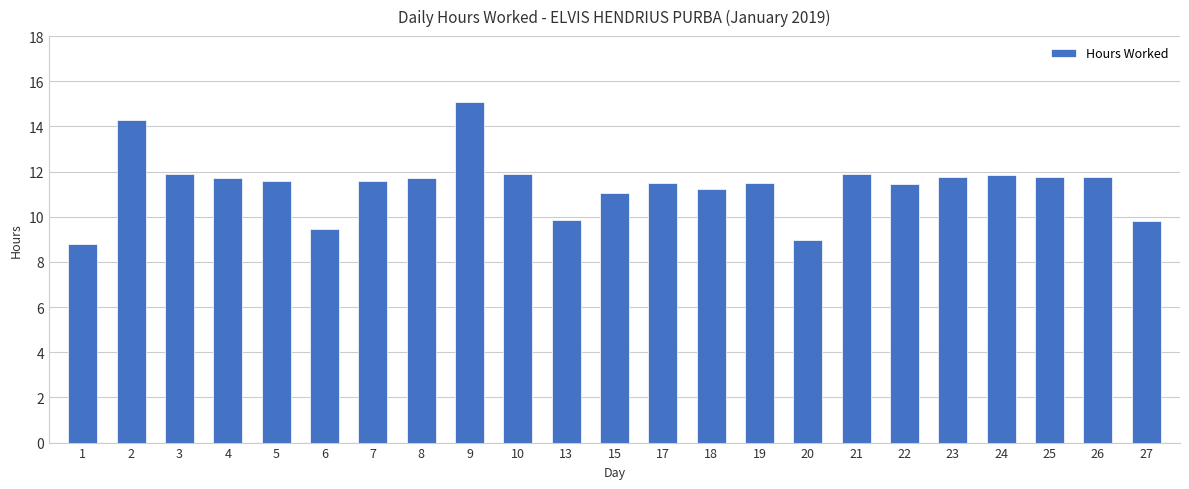

At which label does the data first exceed 11?

2